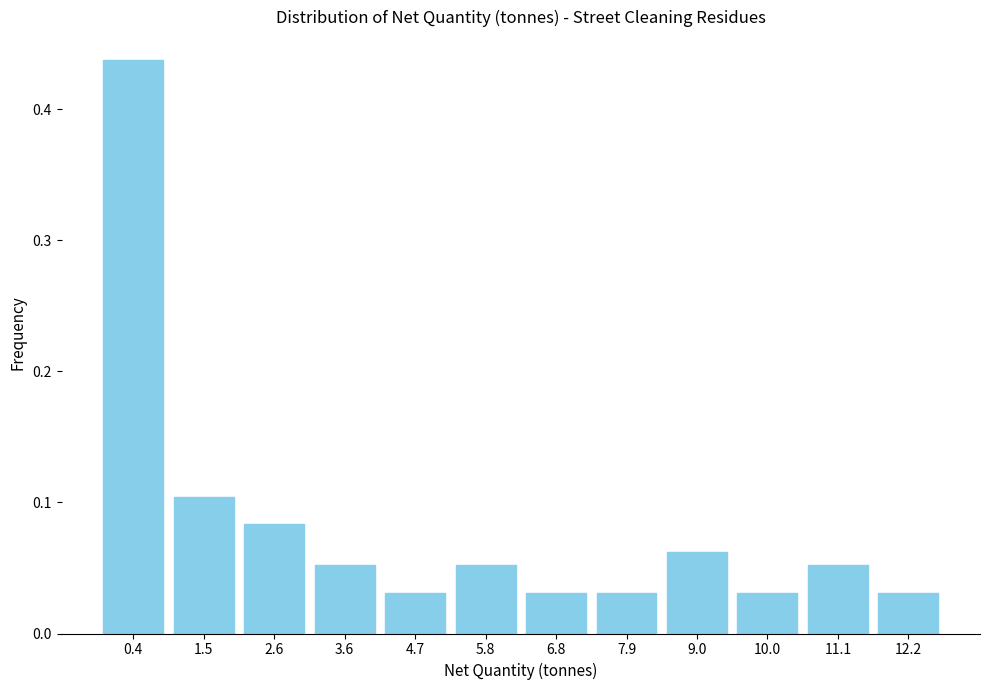

What is the label of the 9th bar from the right?

3.6